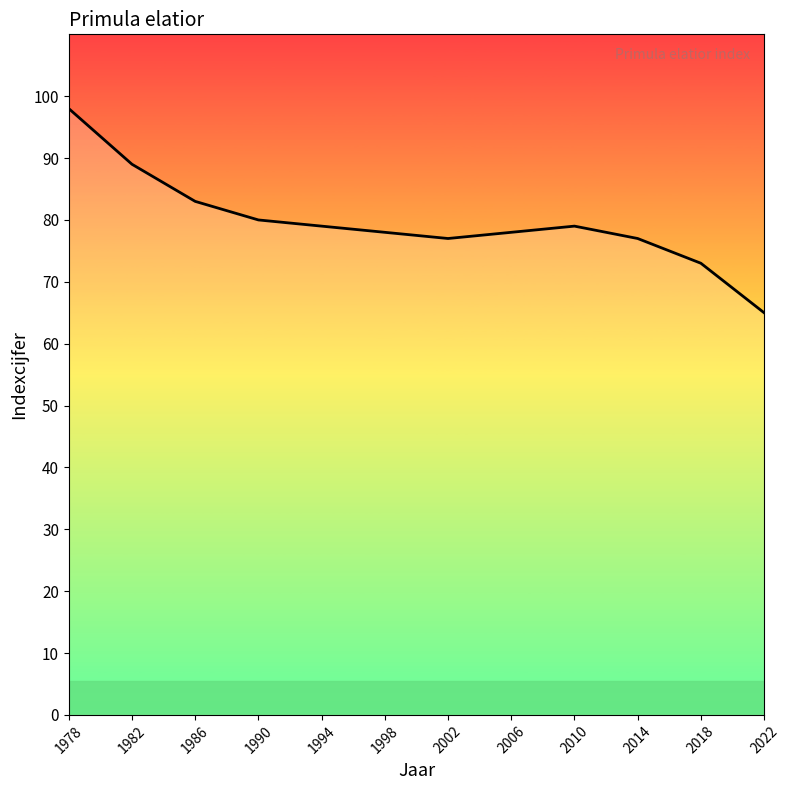

The chart shows a value of 107 at 2022. True or false?

False